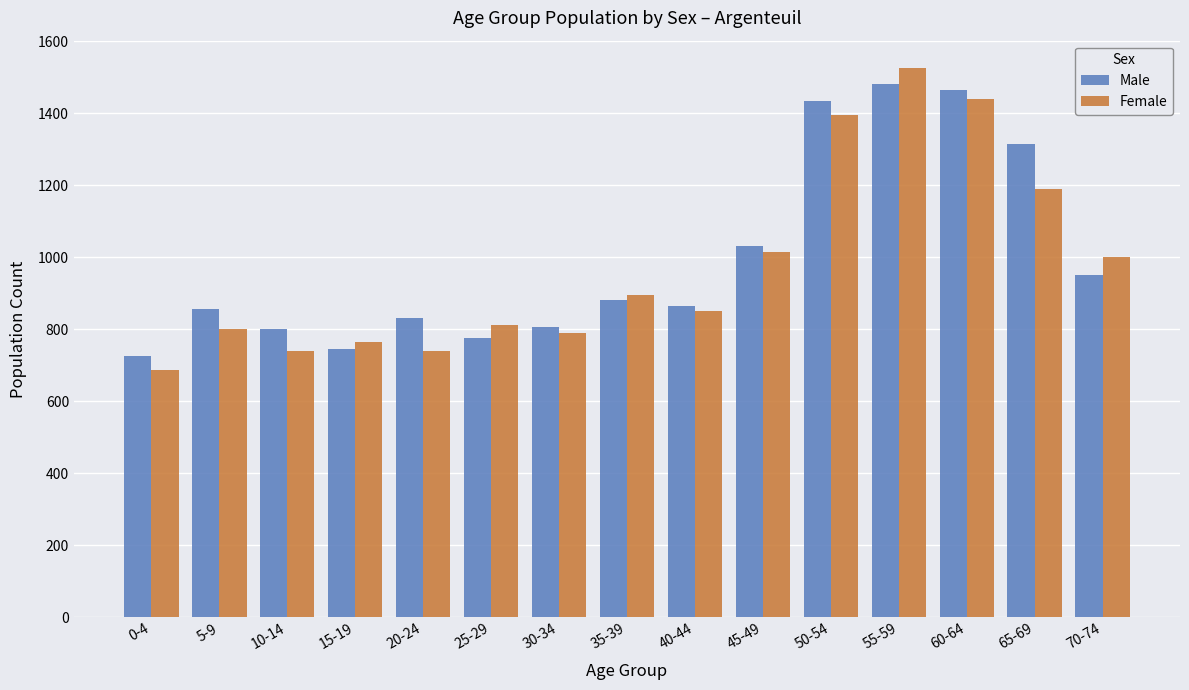

True or false: Male has a value of 1030 at 45-49.

True